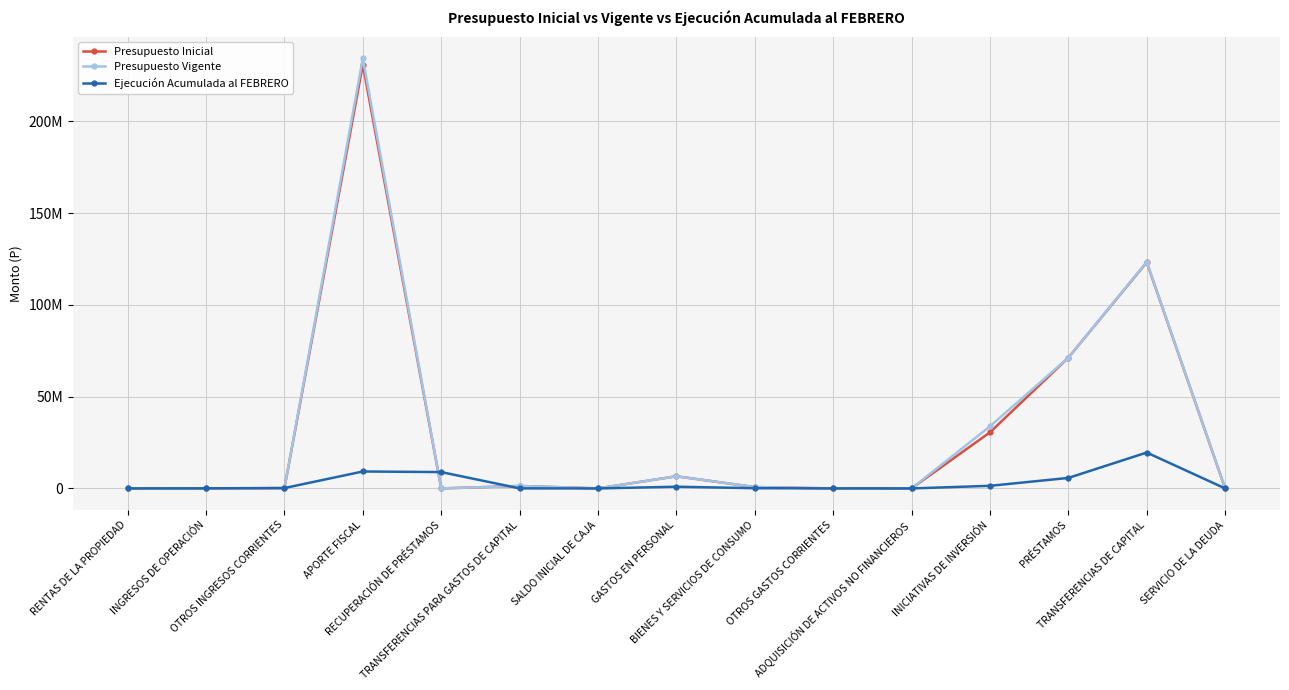

Is the value of Presupuesto Inicial at BIENES Y SERVICIOS DE CONSUMO greater than the value of Ejecución Acumulada al FEBRERO at ADQUISICIÓN DE ACTIVOS NO FINANCIEROS?

Yes